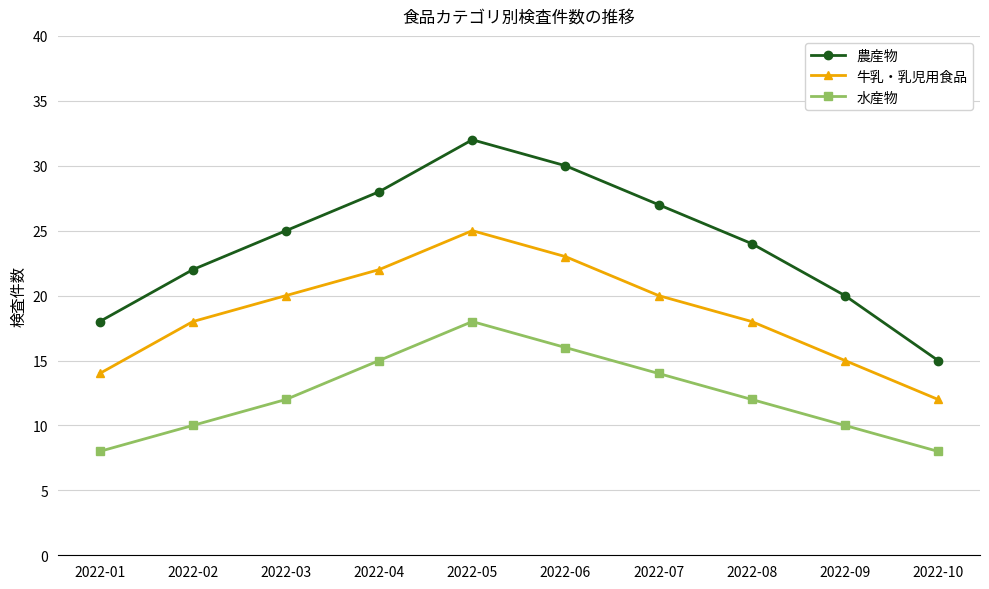

Rank the series by their maximum value, from lowest to highest.

水産物, 牛乳・乳児用食品, 農産物